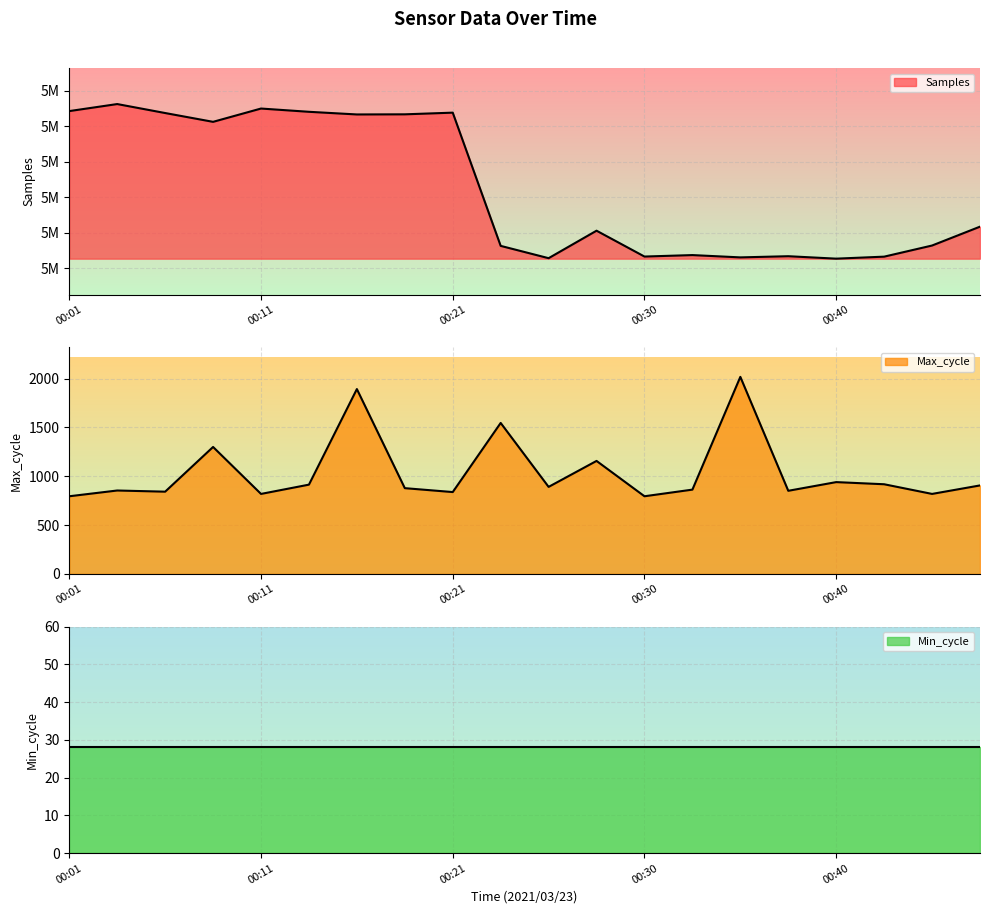

True or false: Max_cycle has more than 2 interior local peaks.

True